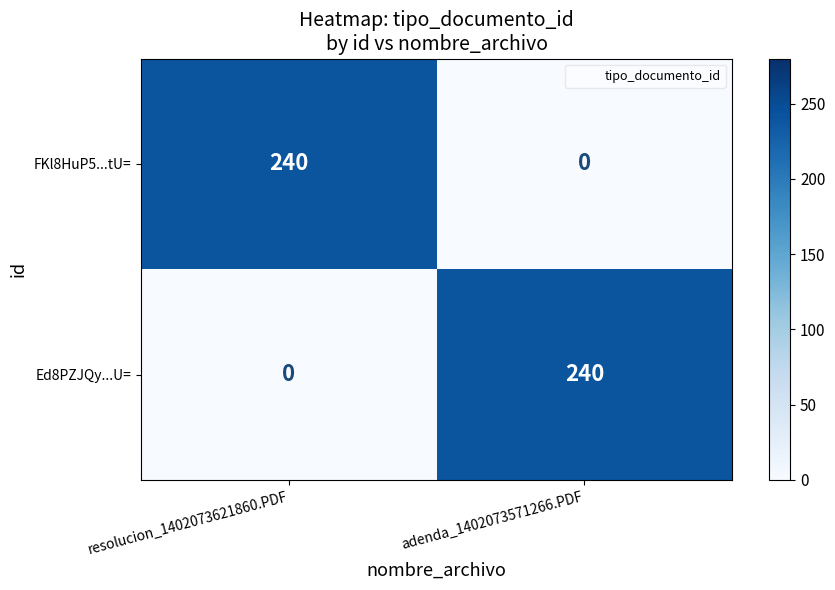

Reading left to right, what are all the values shown in this chart?

FKl8HuP5...tU=: resolucion_1402073621860.PDF=240	adenda_1402073571266.PDF=0
Ed8PZJQy...U=: resolucion_1402073621860.PDF=0	adenda_1402073571266.PDF=240